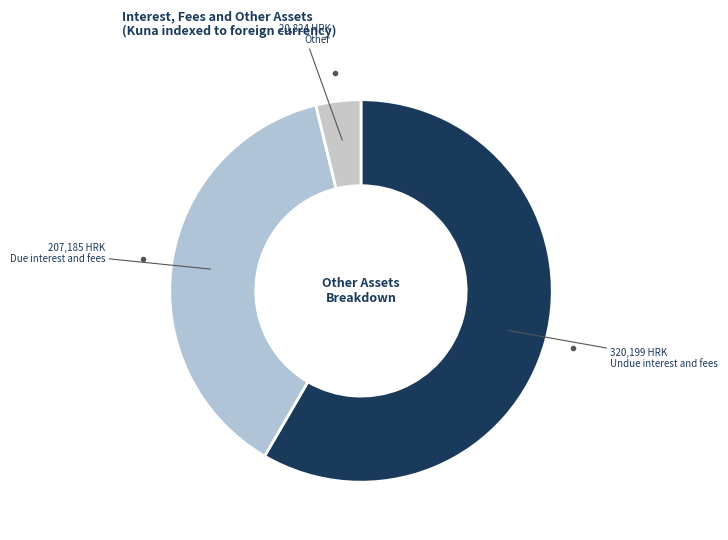

What is the smallest slice in the pie chart?

Other